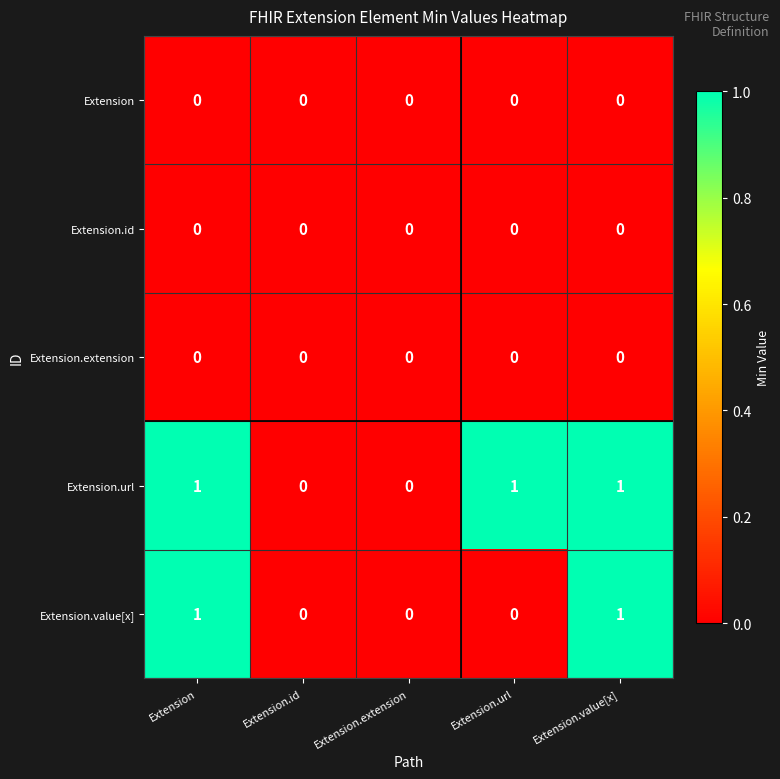

What is the total value across all series at Extension.value[x]?

2